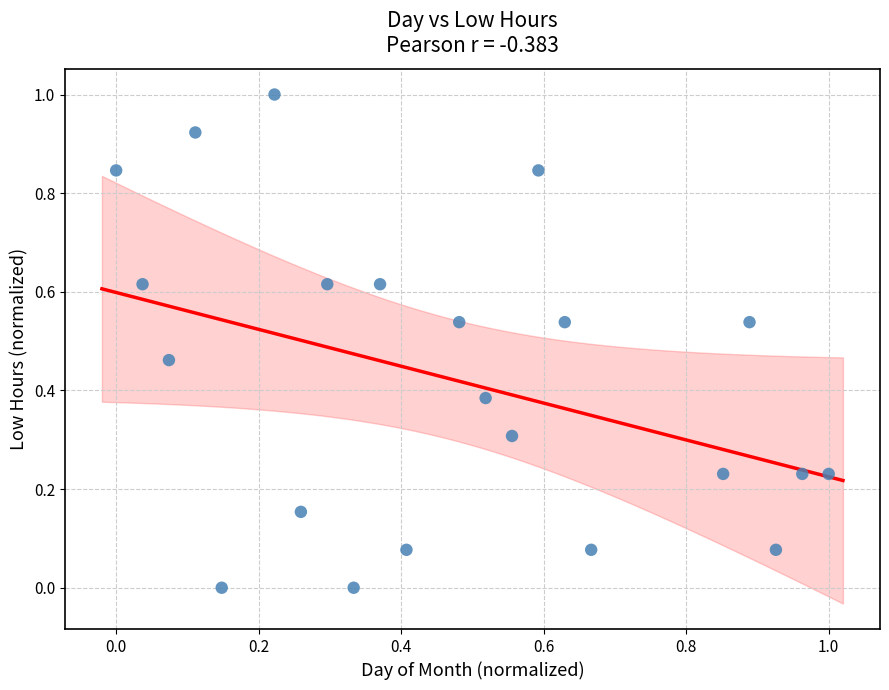

What is the range of Y values (max minus min)?

1.0